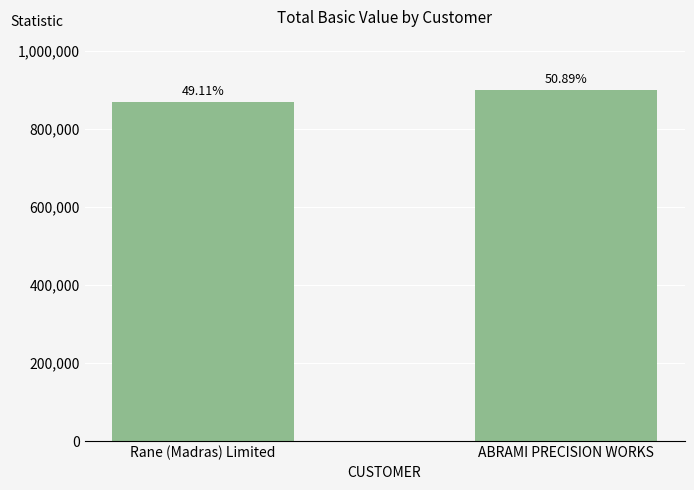

How many bars are there in total?

2